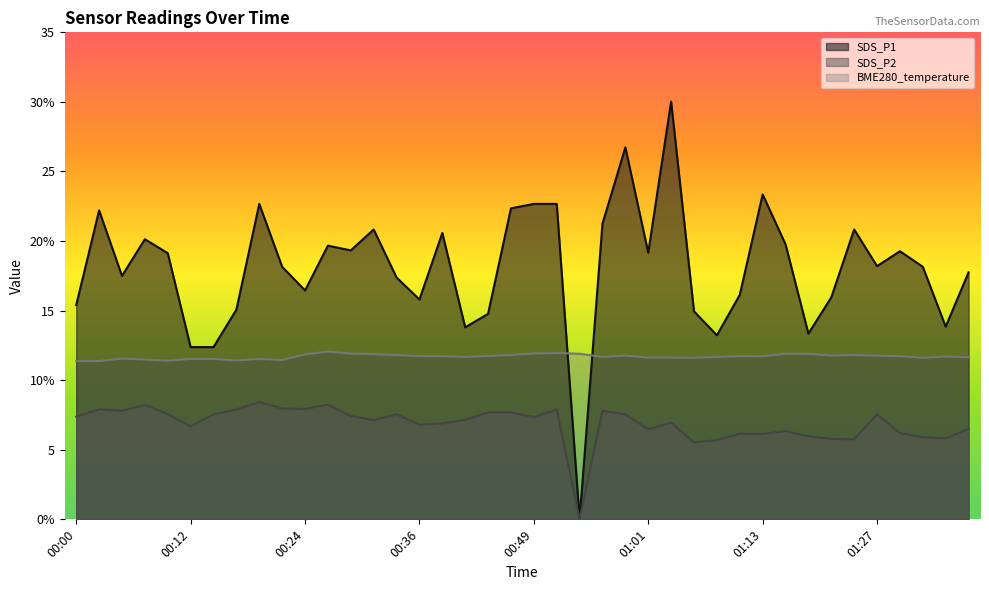

What is the sum of all SDS_P1 values?

723.3